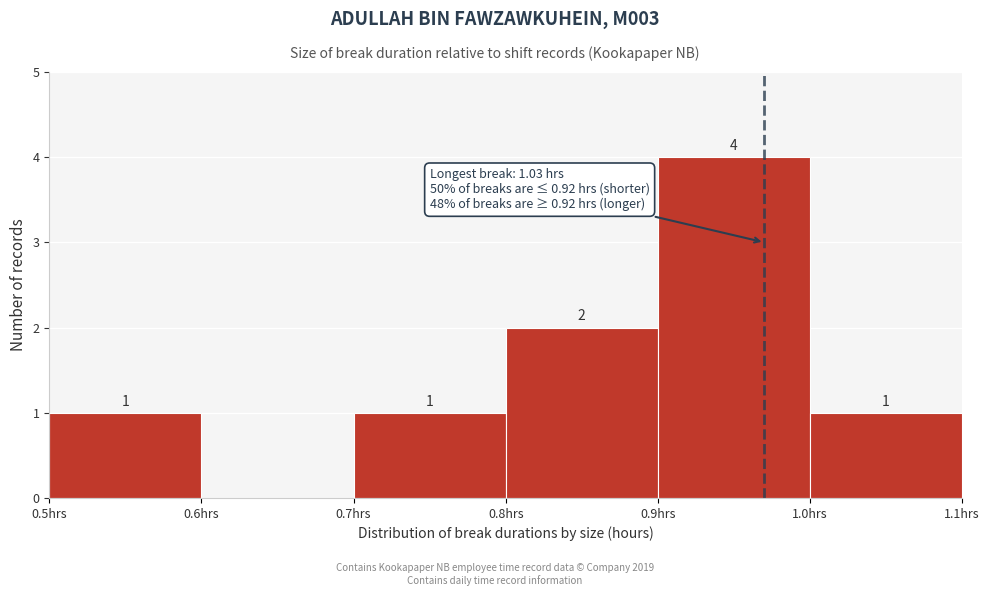

Which range on the x-axis has the tallest bar?

0.9 to 1.0